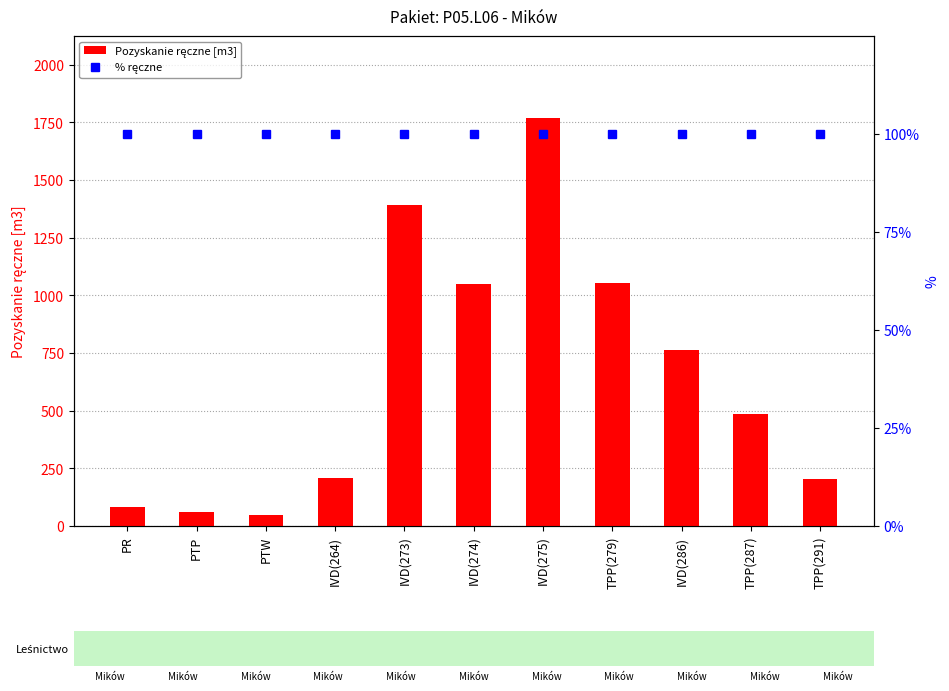

Reading left to right, transcribe all the data shown in this chart.

Pozyskanie ręczne [m3]: PR=85	PTP=60	PTW=50	IVD(264)=207	IVD(273)=1393	IVD(274)=1051	IVD(275)=1770	TPP(279)=1053	IVD(286)=765	TPP(287)=487	TPP(291)=203
% ręczne: PR=100	PTP=100	PTW=100	IVD(264)=100	IVD(273)=100	IVD(274)=100	IVD(275)=100	TPP(279)=100	IVD(286)=100	TPP(287)=100	TPP(291)=100